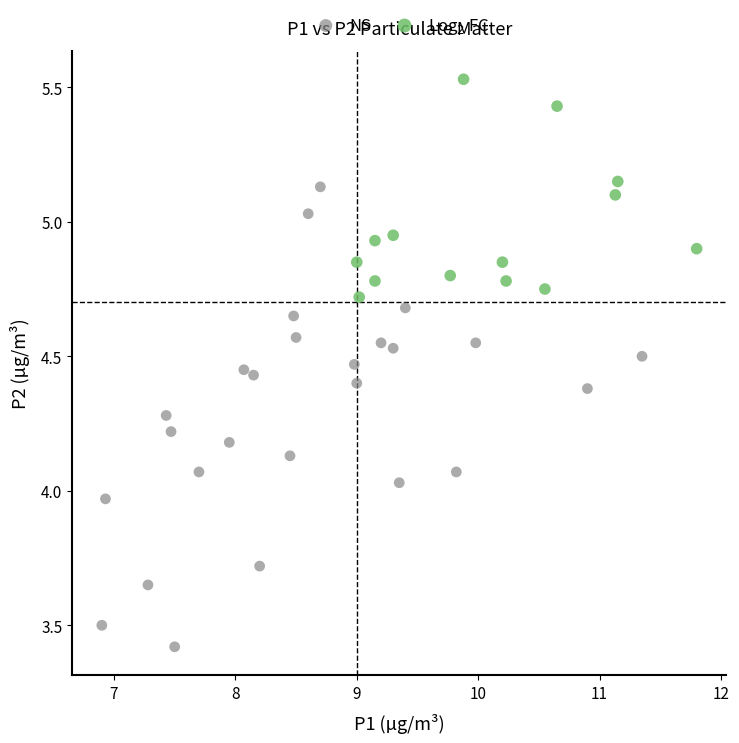

Which series has the widest spread of Y values?

NS